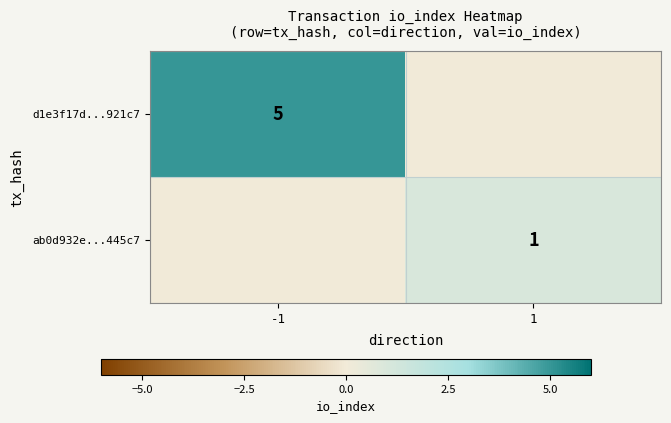

The value of d1e3f17d...921c7 at -1 is 5. True or false?

True